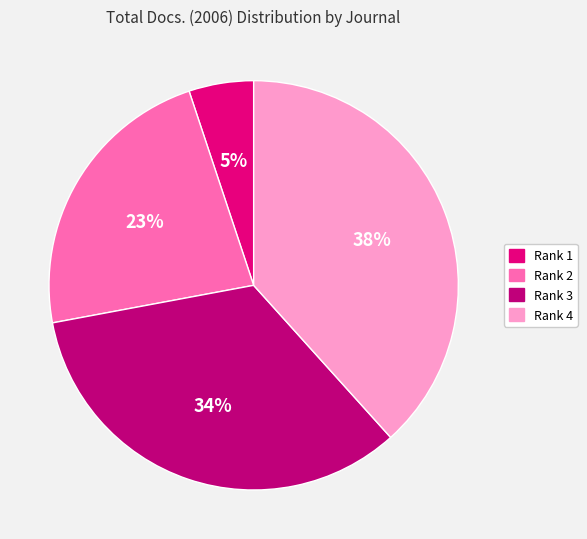

To the nearest percent, what is the difference between the largest and smallest slice percentages?

33%